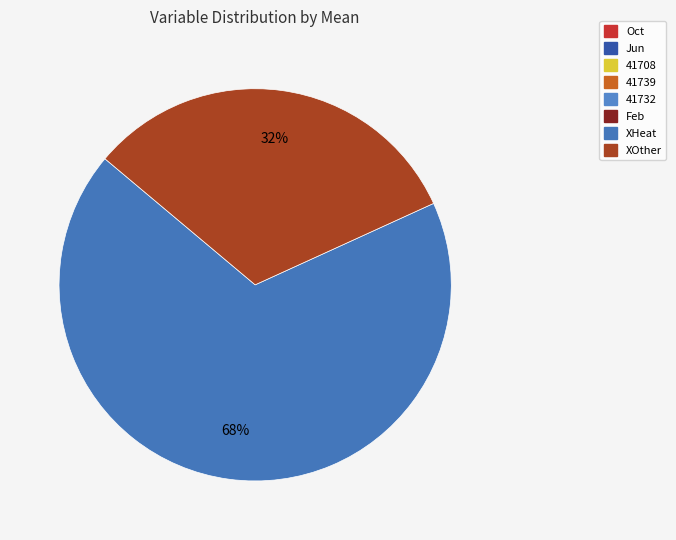

The 41732 slice represents 0% of the pie. True or false?

True